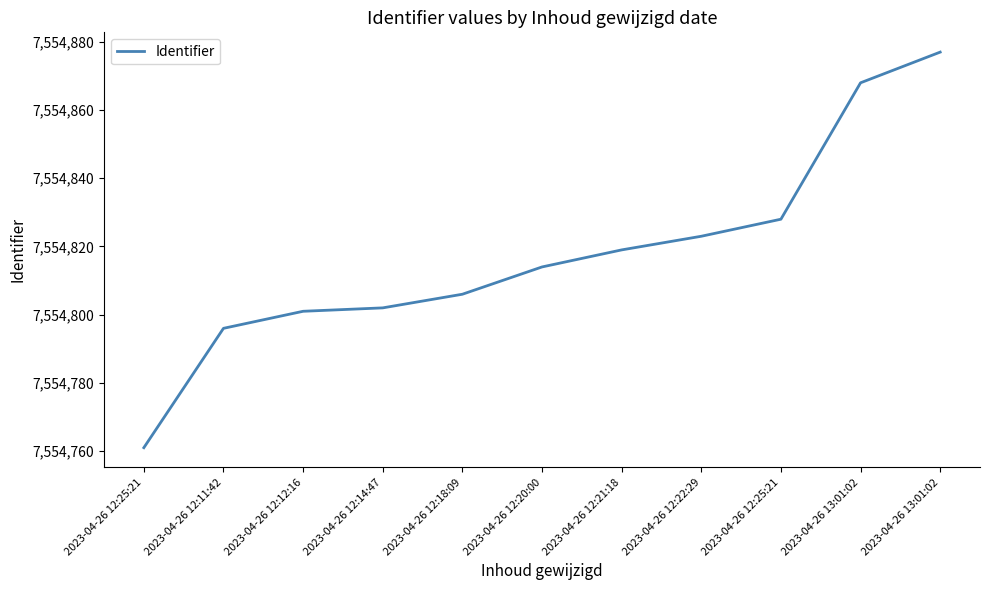

The value at 2023-04-26 12:14:47 is 7554802. True or false?

True